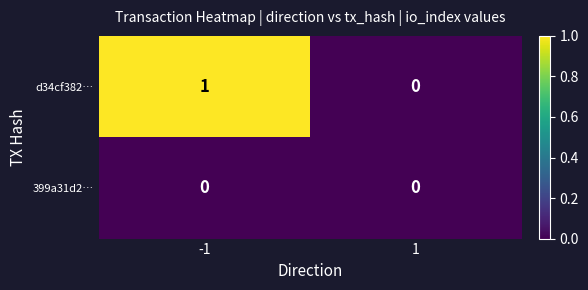

The d34cf382… series shows 1 at -1. True or false?

True